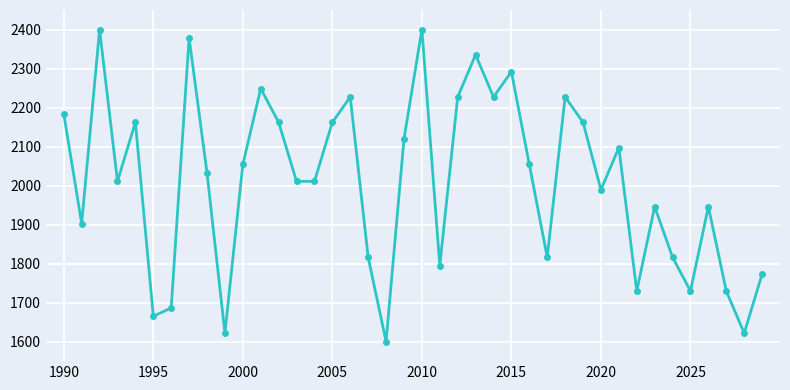

How many points are higher than both their immediate neighbors (excluding endpoints)?

12